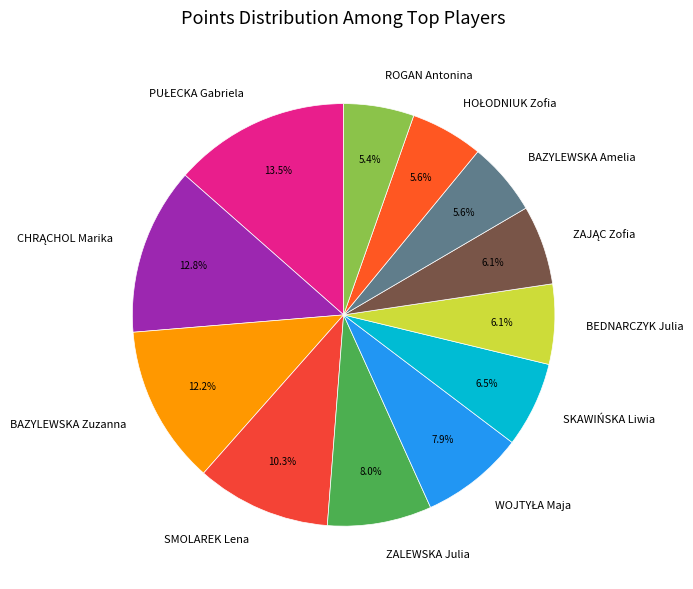

To the nearest percent, what is the combined percentage of SMOLAREK Lena and BEDNARCZYK Julia?

16%